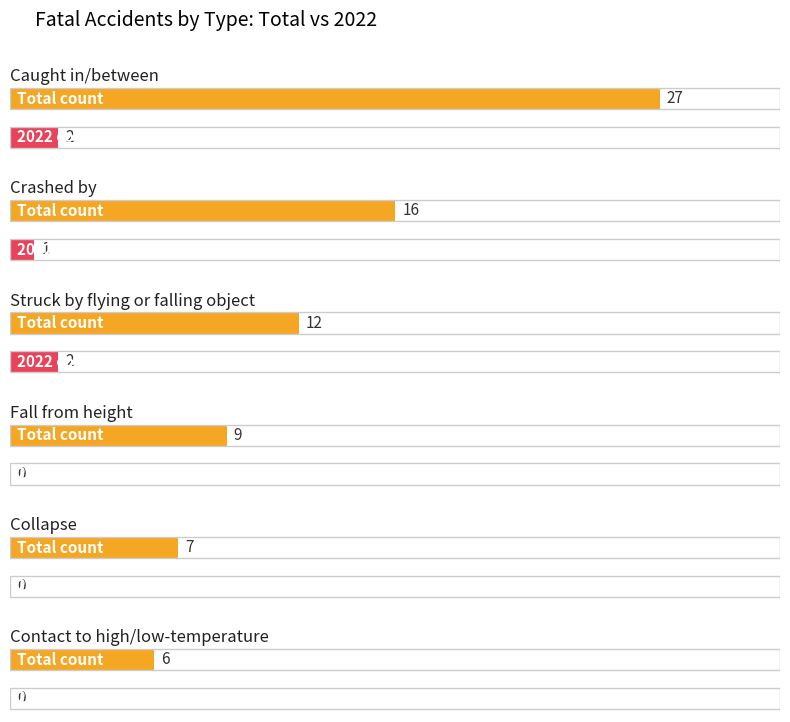

Which category has the highest value in the caught in/between series?

total